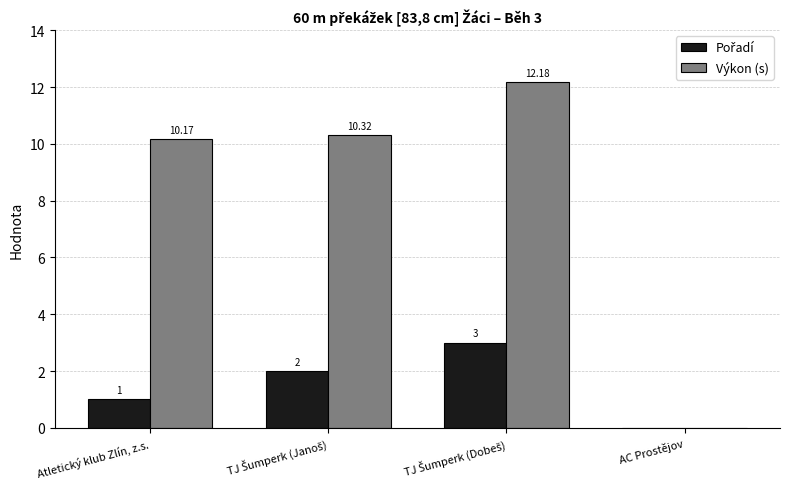

What is the sum of all Výkon (s) values?

32.7